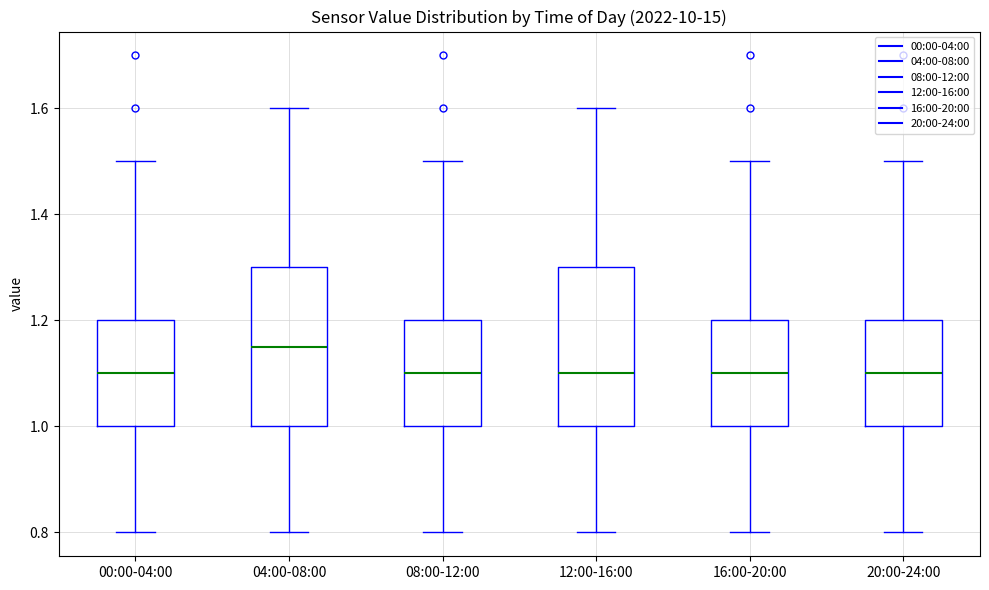

Which box's median line is the highest?

04:00-08:00